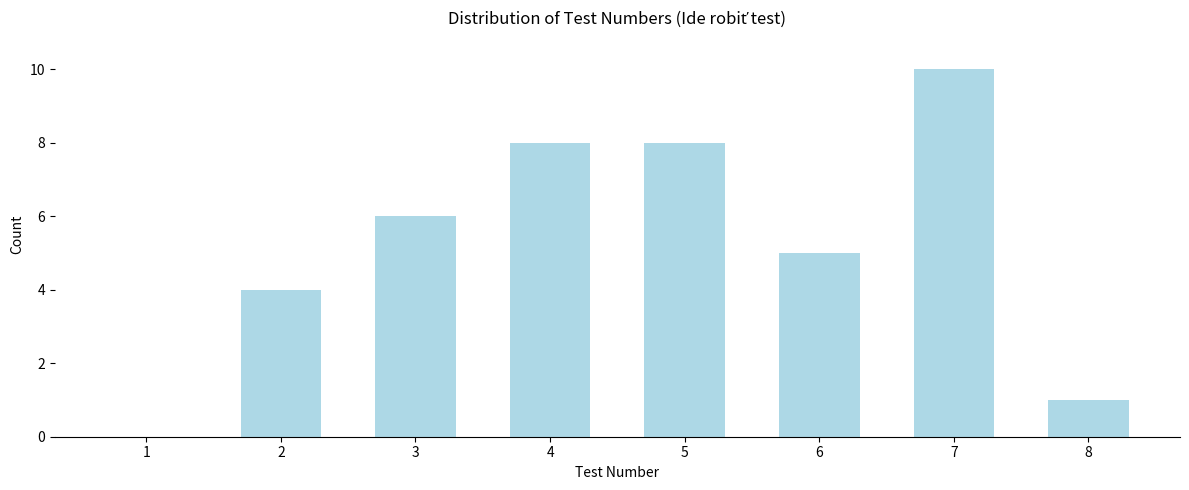

Reading left to right, list all the values displayed in this chart.

1=0	2=4	3=6	4=8	5=8	6=5	7=10	8=1